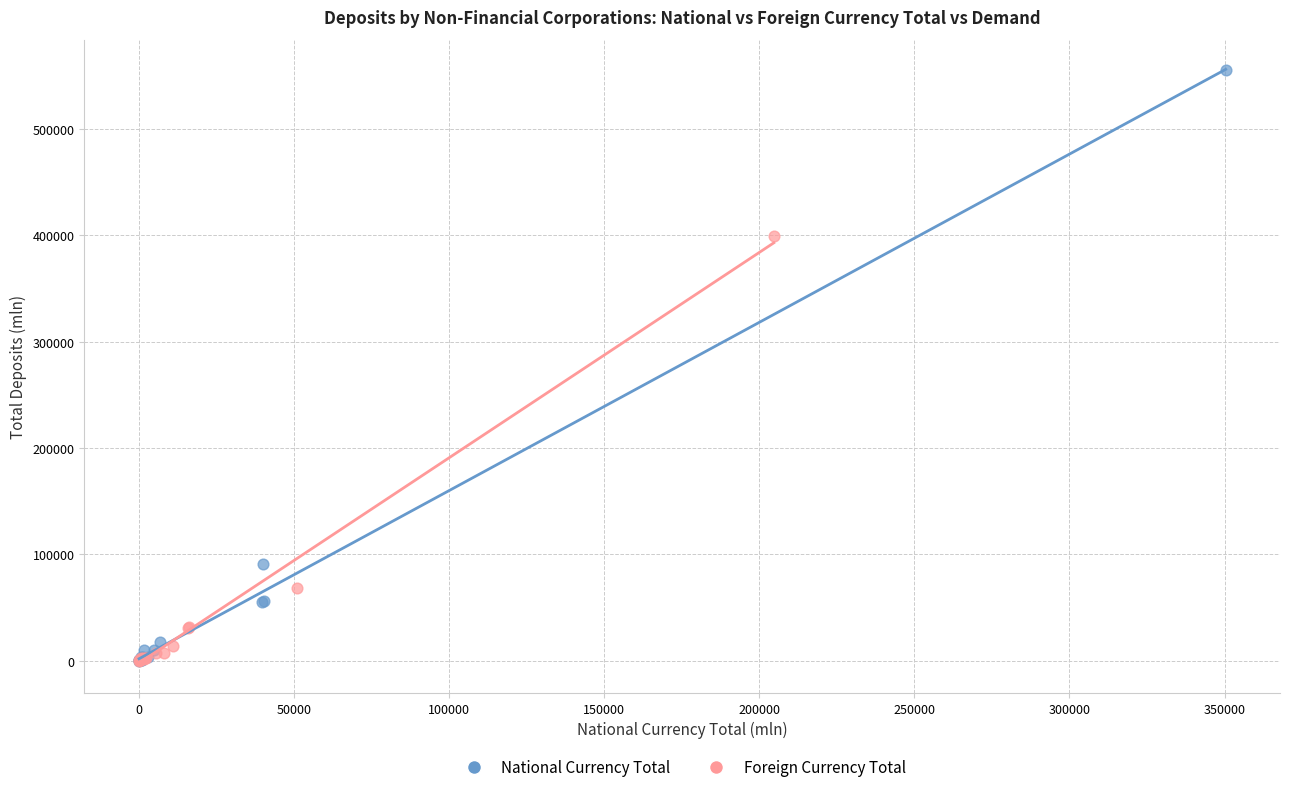

Which series reaches the maximum Y coordinate?

National Currency Total